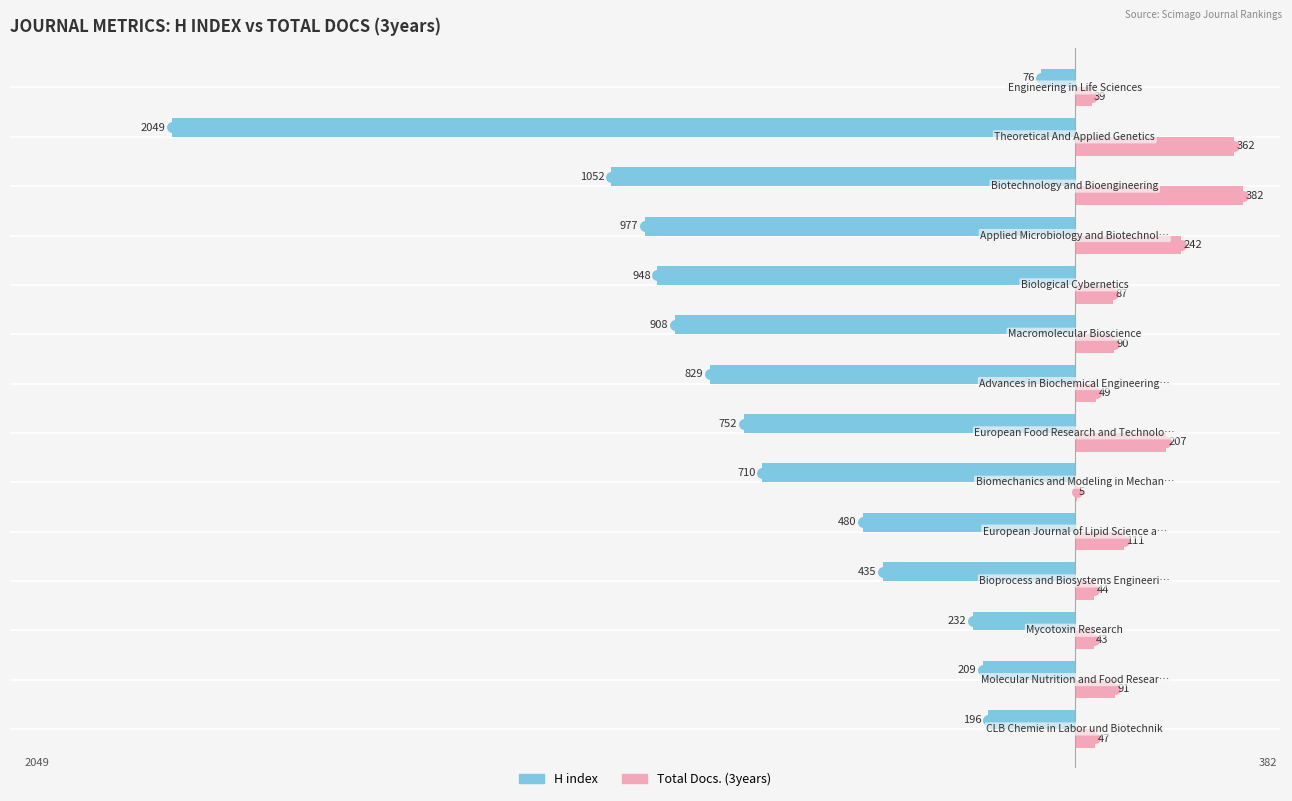

What is the maximum value for H index?

-76